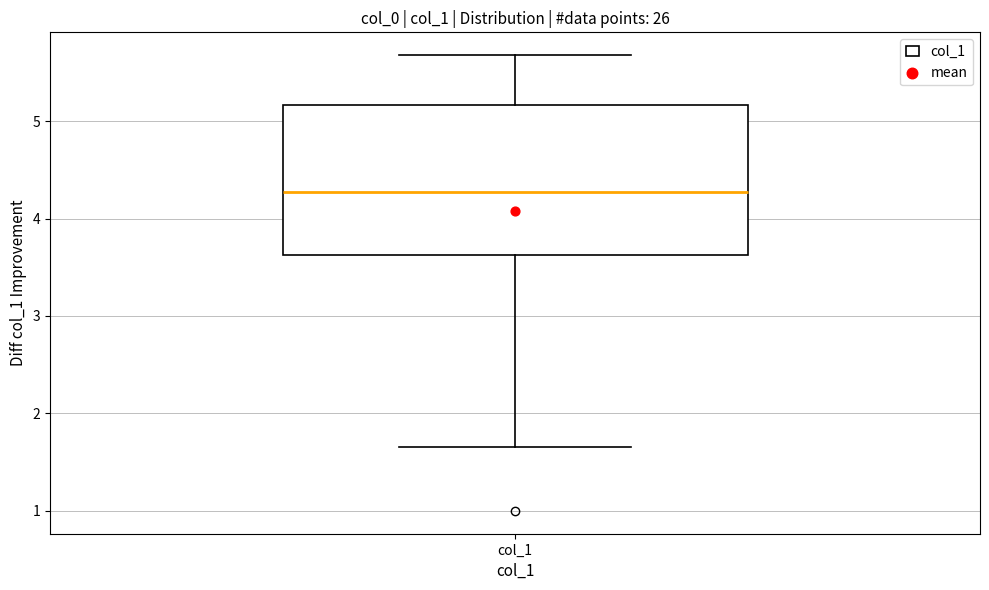

Read this box plot against the y-axis: the position of the median line, the range covered by the box, and the ends of both whiskers. The values are not printed on the chart, so give them approximately, as read against the axis.

median 4.3, box 3.6 to 5.2, whiskers 1.7 to 5.7